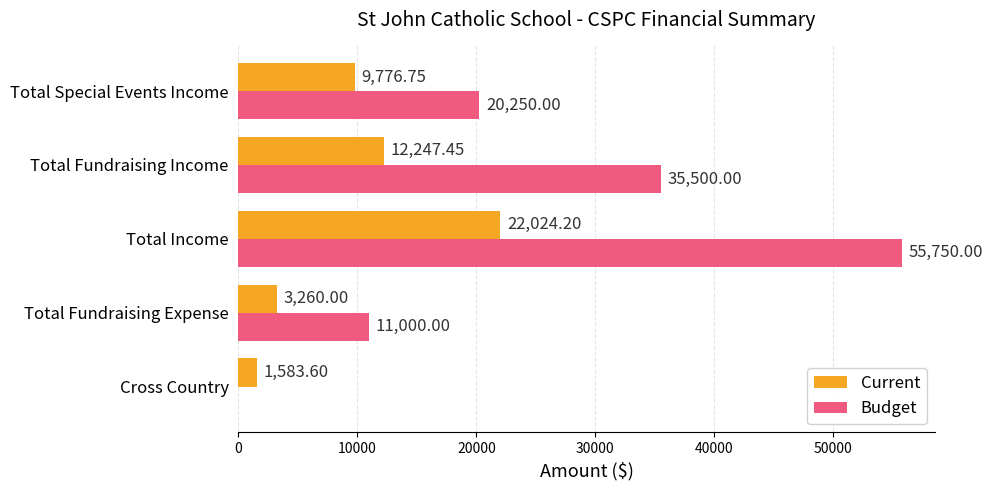

Which label corresponds to the largest value in the chart?

Total Income